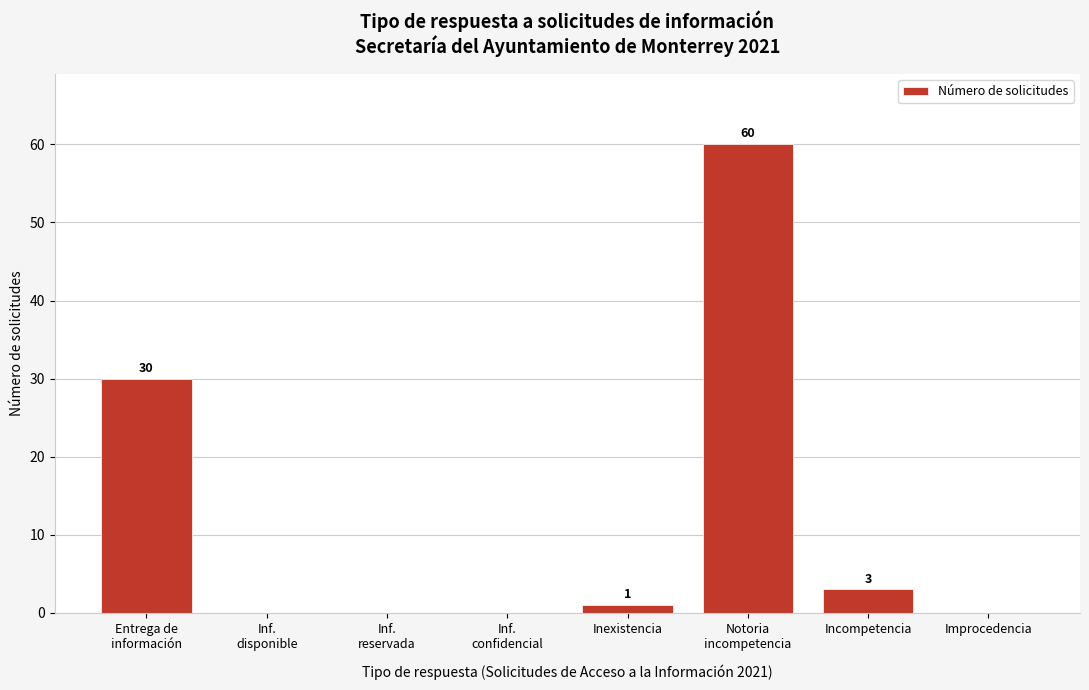

What is the maximum value shown in the chart?

60